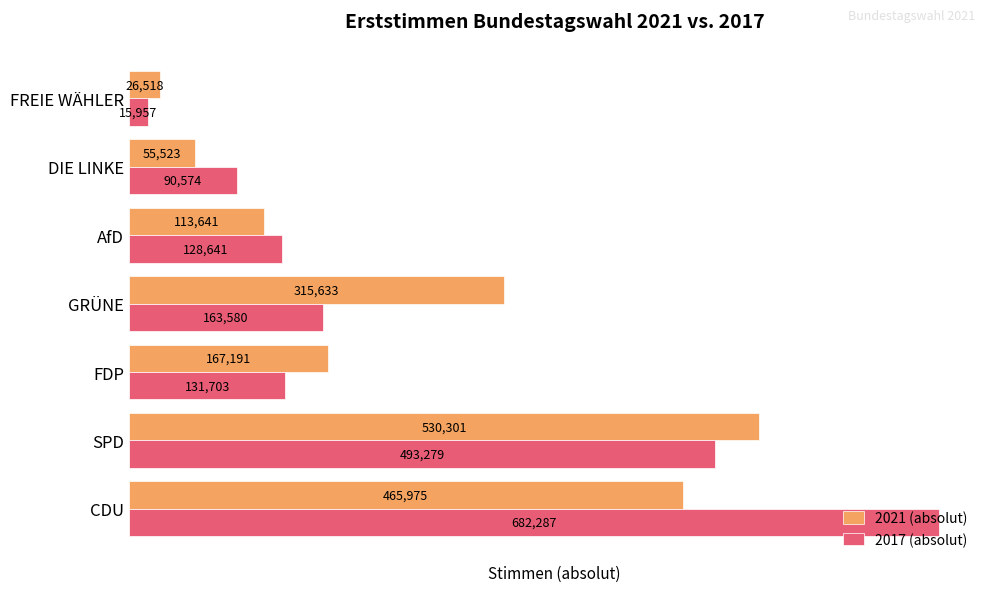

Rank the series by their average value, from highest to lowest.

2017 (absolut), 2021 (absolut)